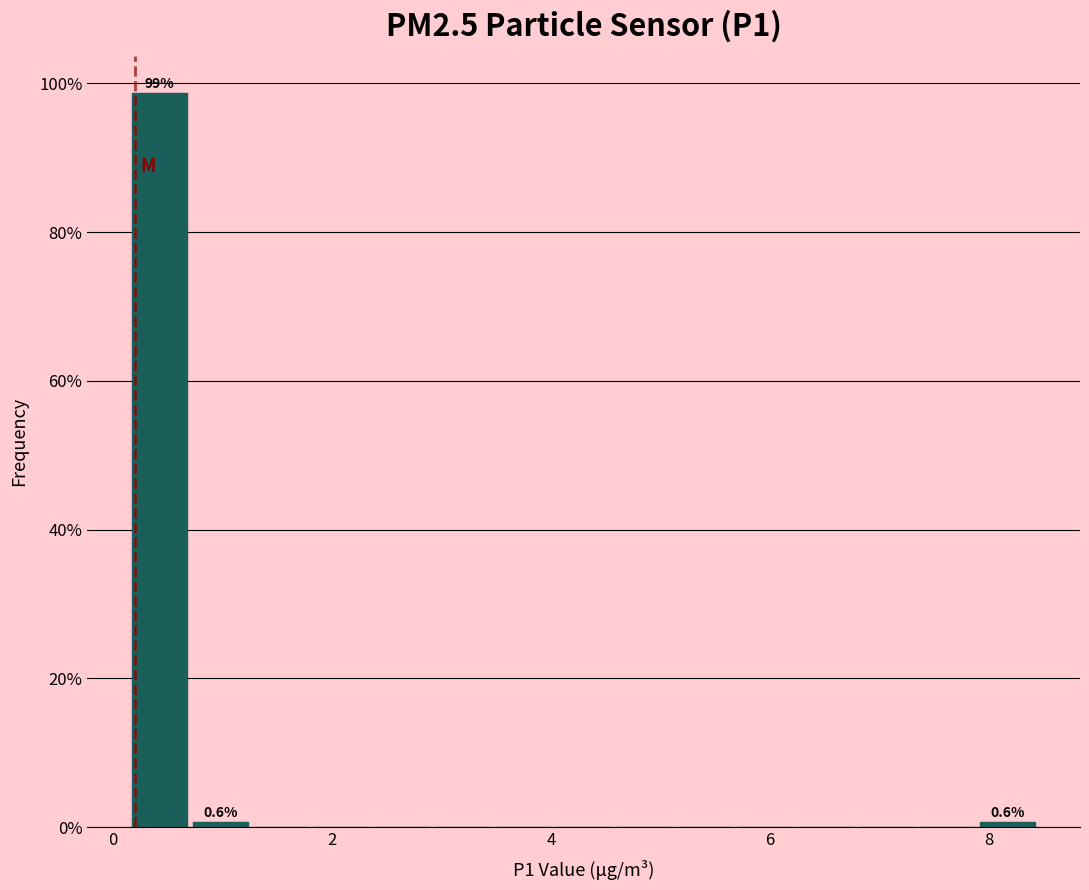

Around what value on the x-axis is the tallest bar? Give the approximate position of its centre, as read against the axis.

0.4